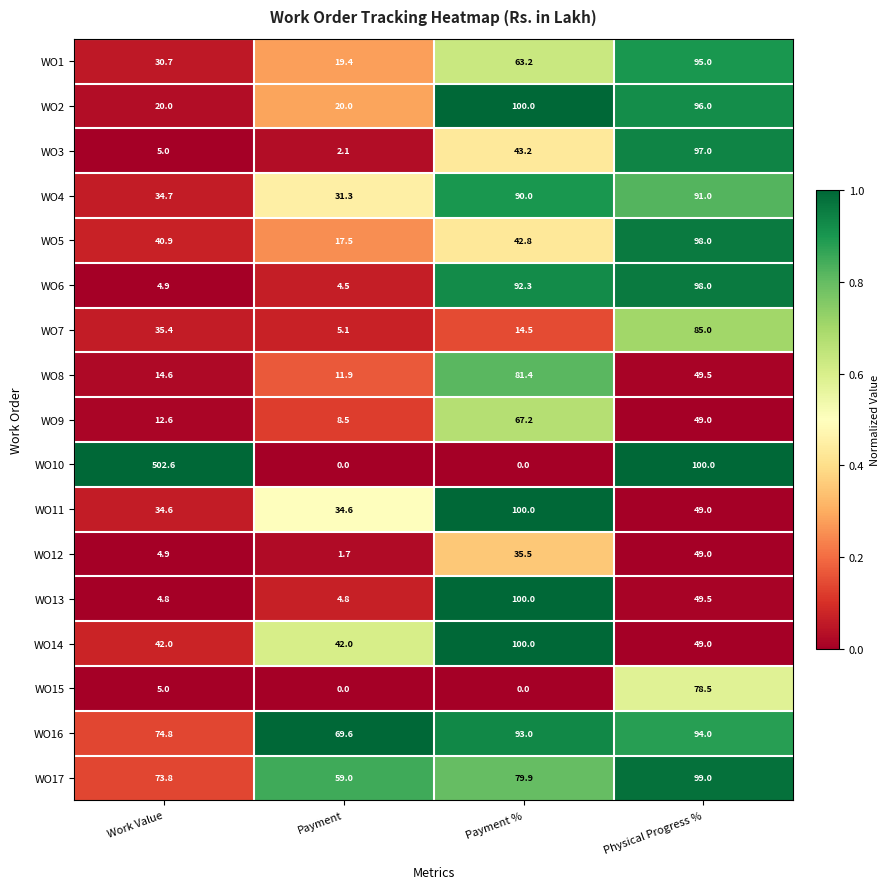

At which category does the chart reach its peak across all series?

Work Value